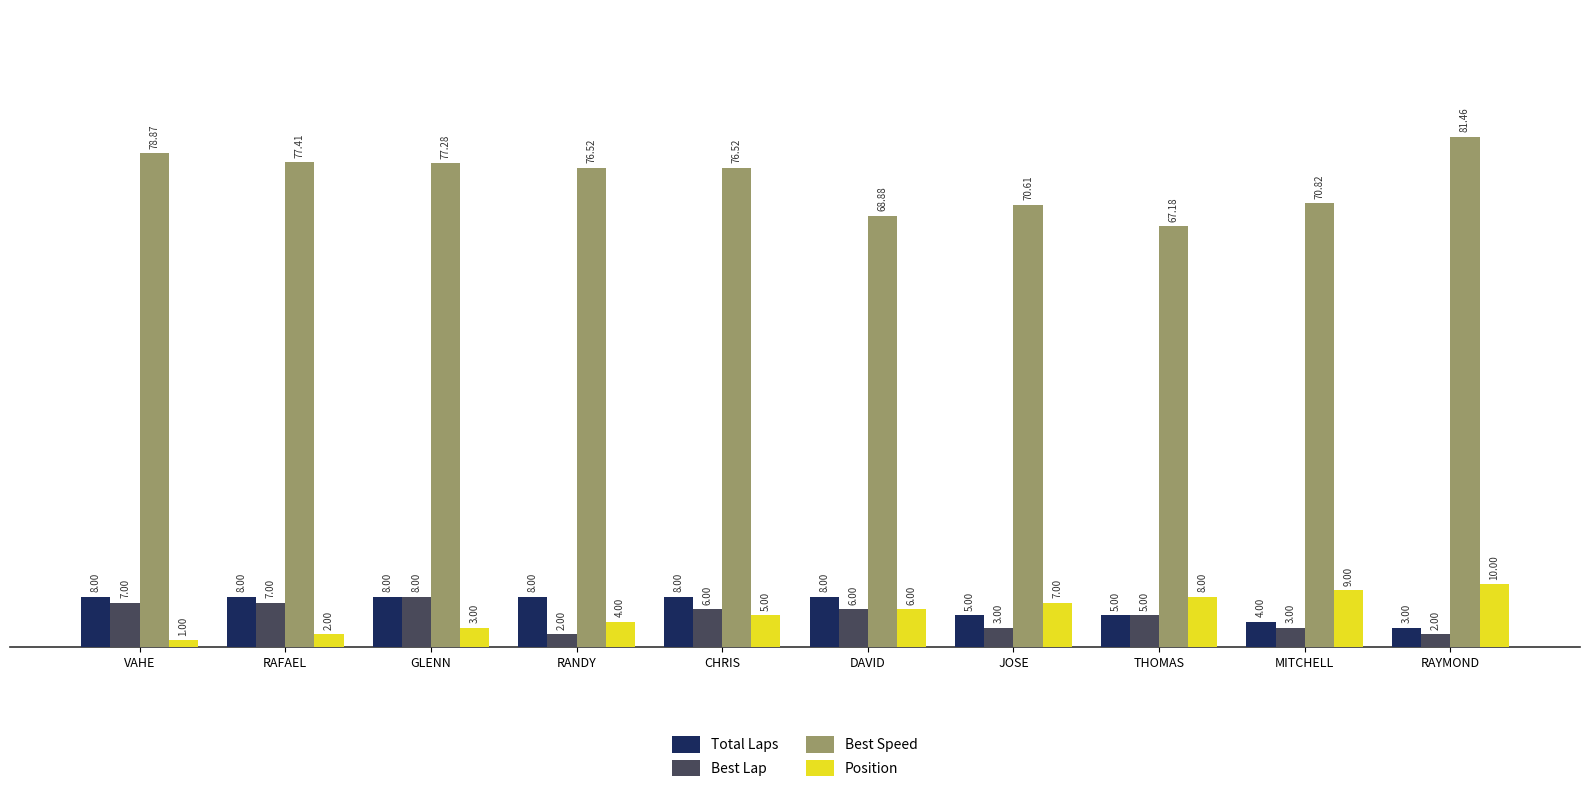

What is the difference between the maximum and minimum values in the Best Lap series?

6.0